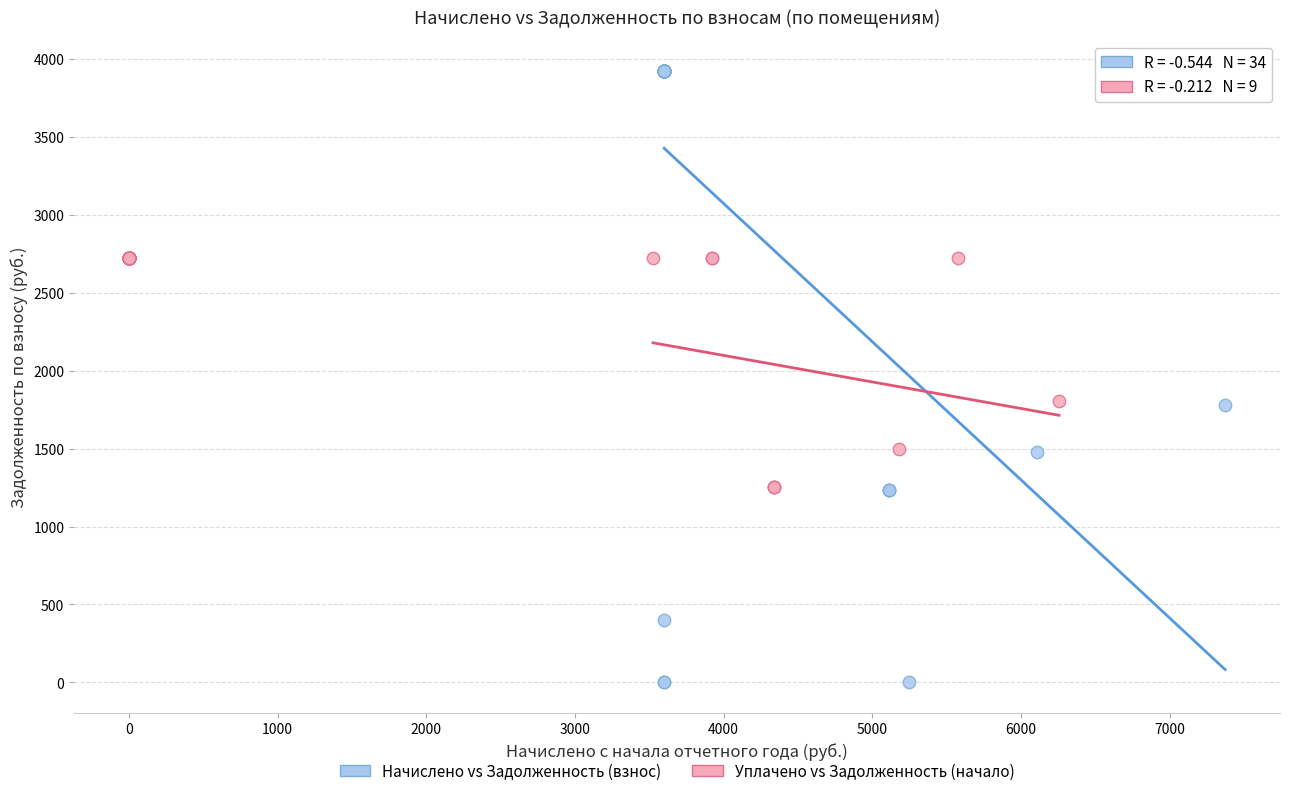

Which series contains the highest Y value?

Начислено vs Задолженность (взнос)